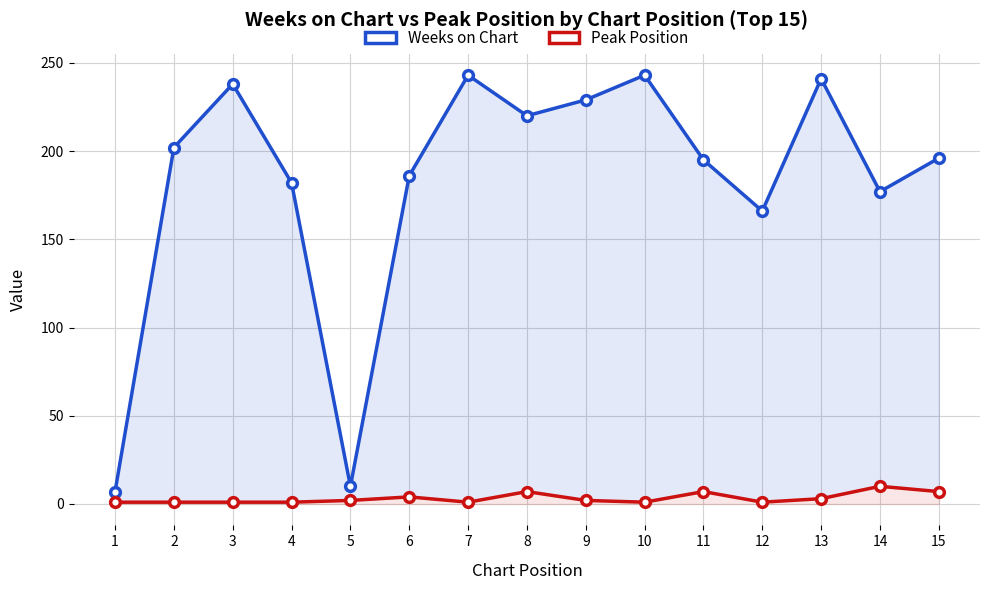

What value does the Peak Position series have at 9?

2